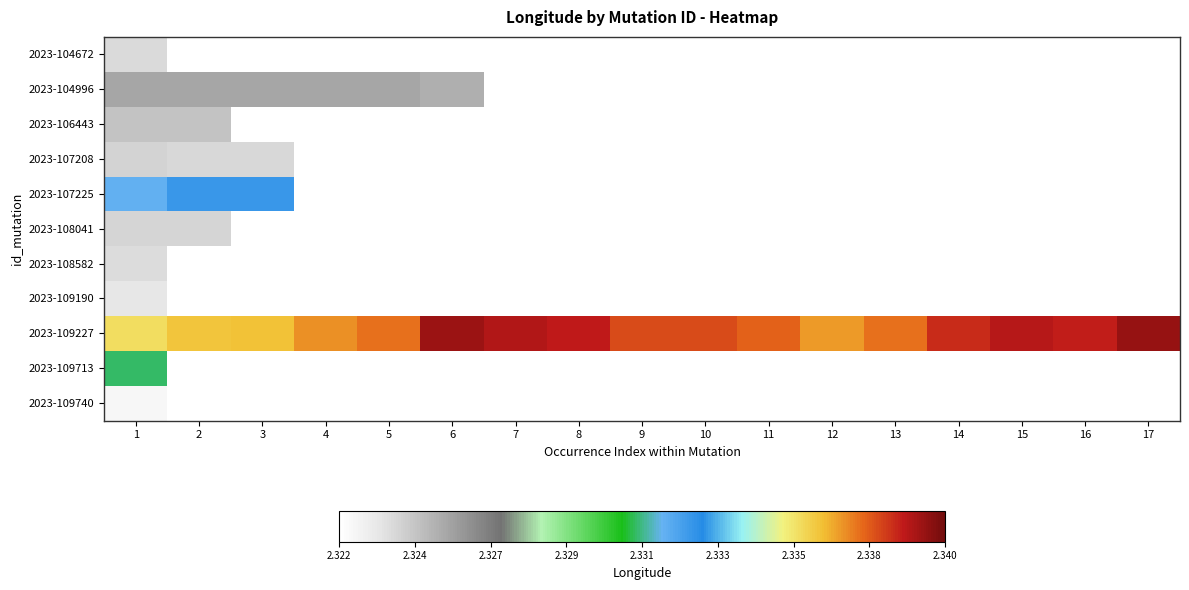

Count the number of categories in the chart.

17